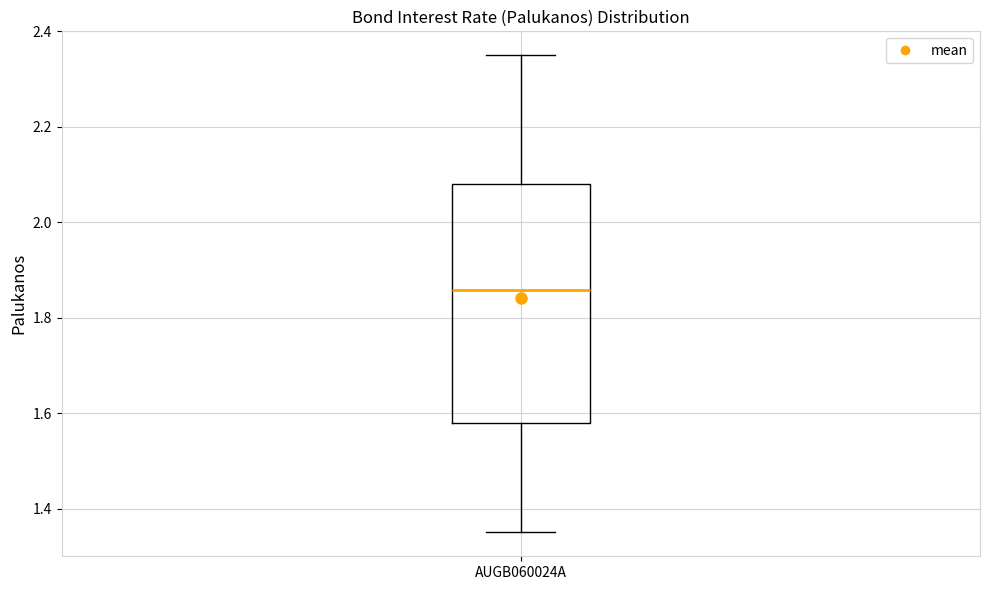

Where is the upper edge of the box for AUGB060024A on the y-axis? The values are not printed on the chart, so give them approximately, as read against the axis.

2.08